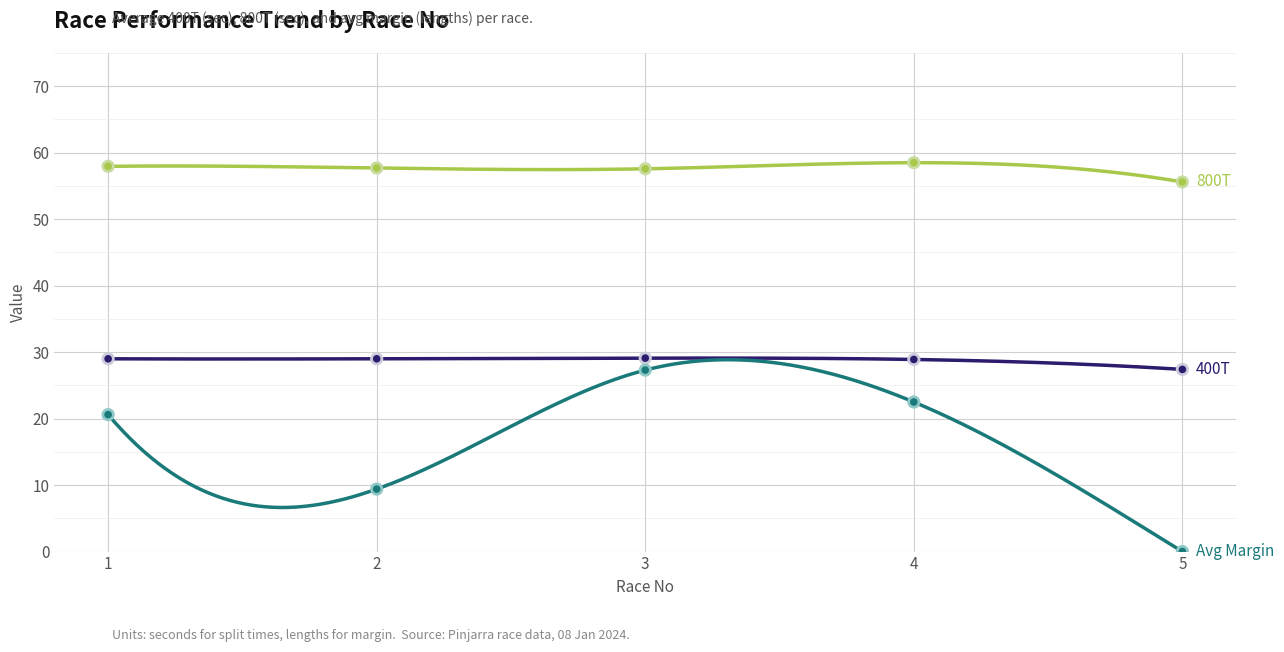

Is the value of 800T at 4 greater than the value of Avg Margin at 2?

Yes